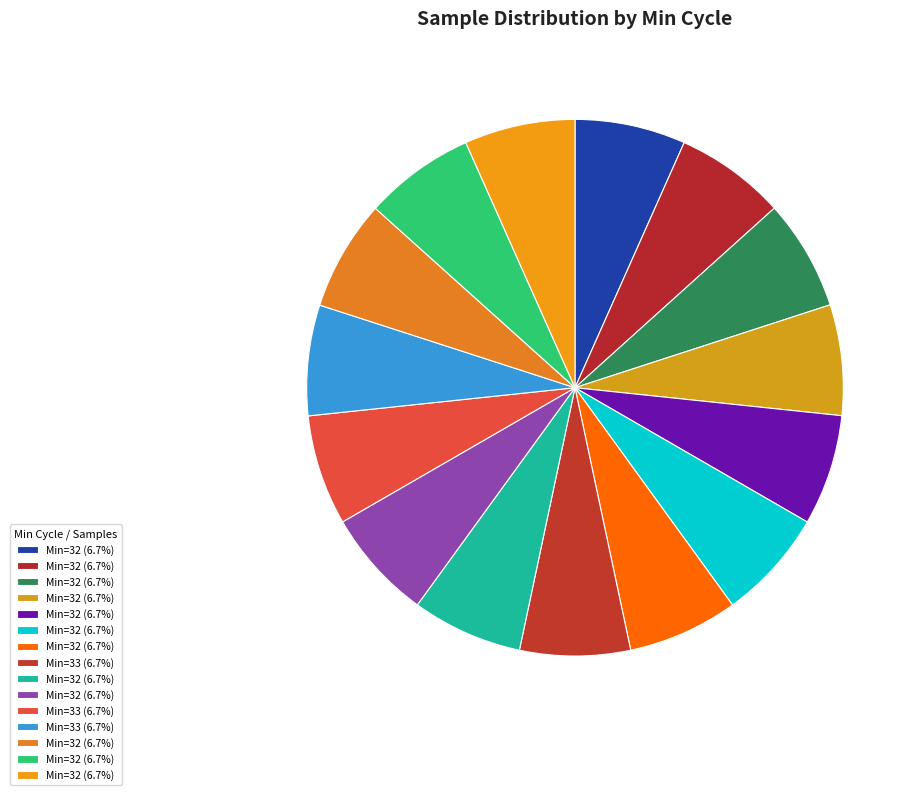

Count the number of slices in the pie.

15